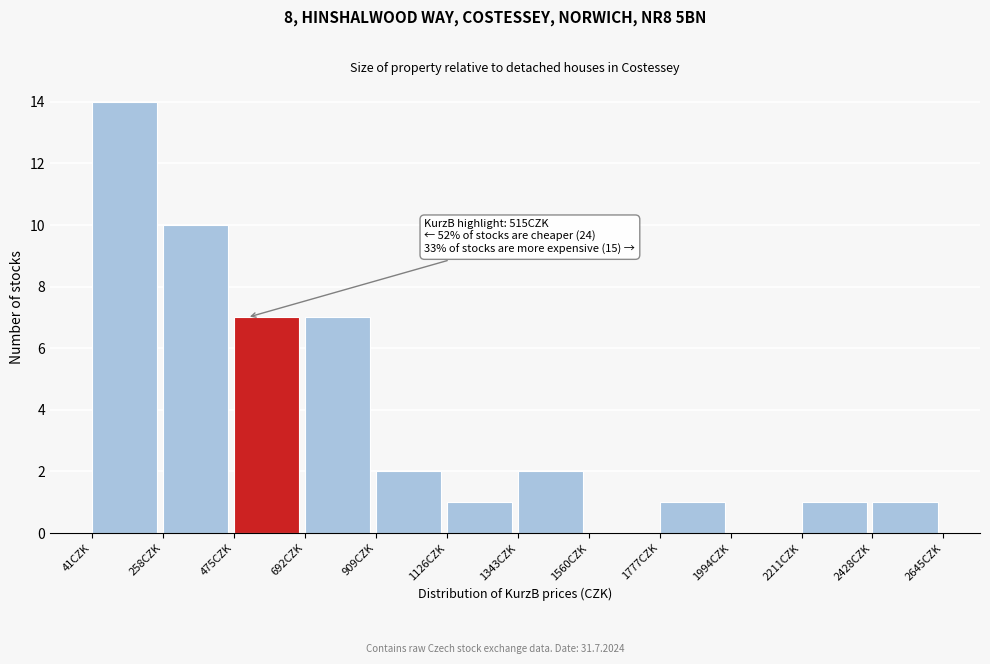

Over which range of the x-axis is the bar tallest?

50 to 250